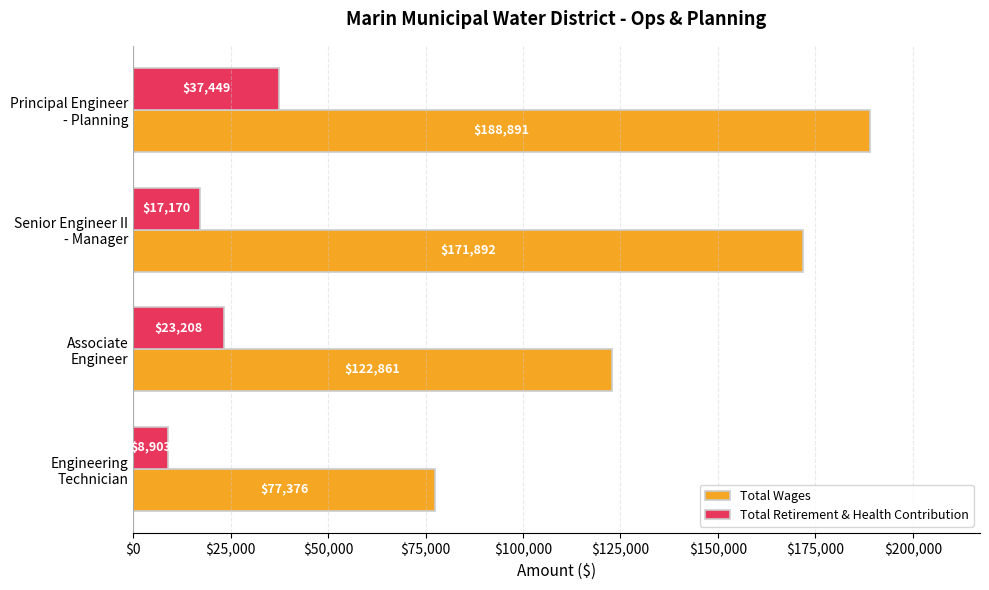

Which series has the largest range (max minus min)?

Total Wages